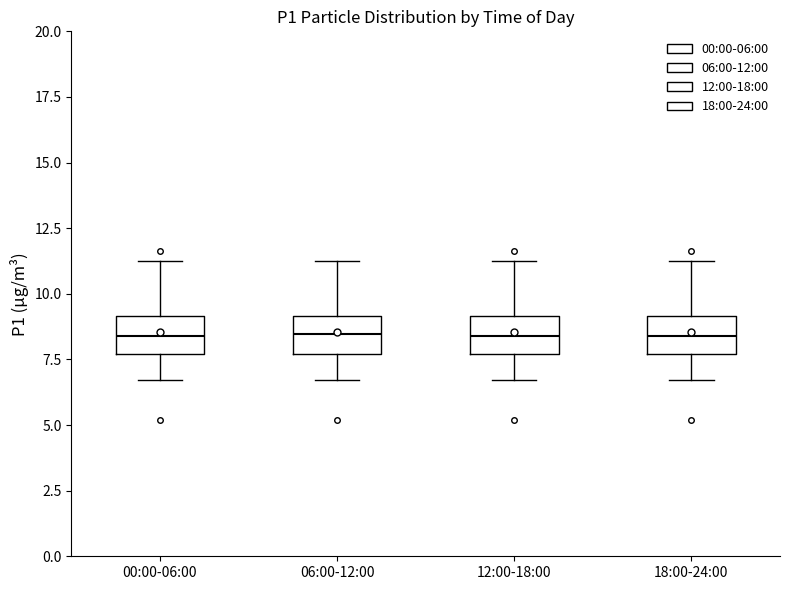

Reading left to right, transcribe this box plot: for each box, give where its median line is, the range the box spans, and where its two whiskers end, as read against the y-axis. The values are not printed on the chart, so give them approximately, as read against the axis.

00:00-06:00: median 8.5, box 7.5 to 9.0, whiskers 6.5 to 11.5
06:00-12:00: median 8.5, box 7.5 to 9.0, whiskers 6.5 to 11.5
12:00-18:00: median 8.5, box 7.5 to 9.0, whiskers 6.5 to 11.5
18:00-24:00: median 8.5, box 7.5 to 9.0, whiskers 6.5 to 11.5